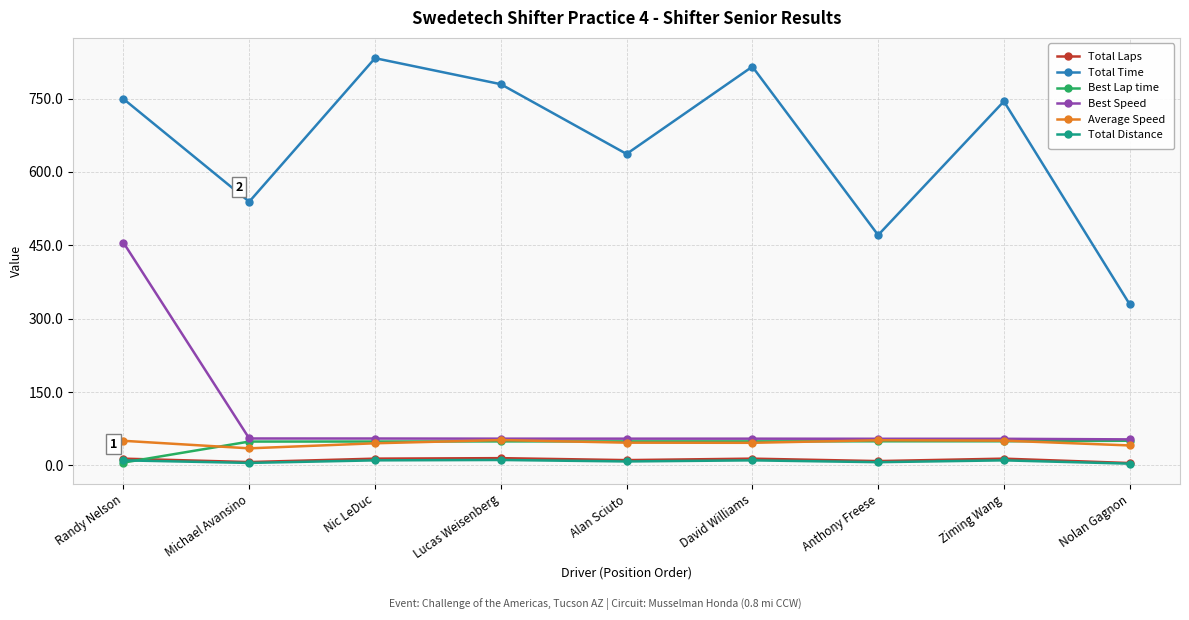

Does the chart display data point markers on the line(s)?

Yes